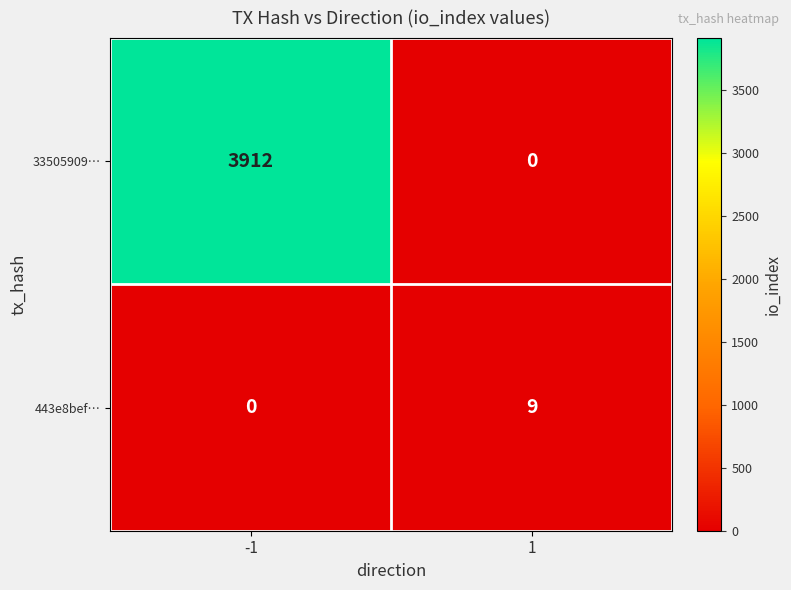

At how many categories does at least one series exceed 3797?

1